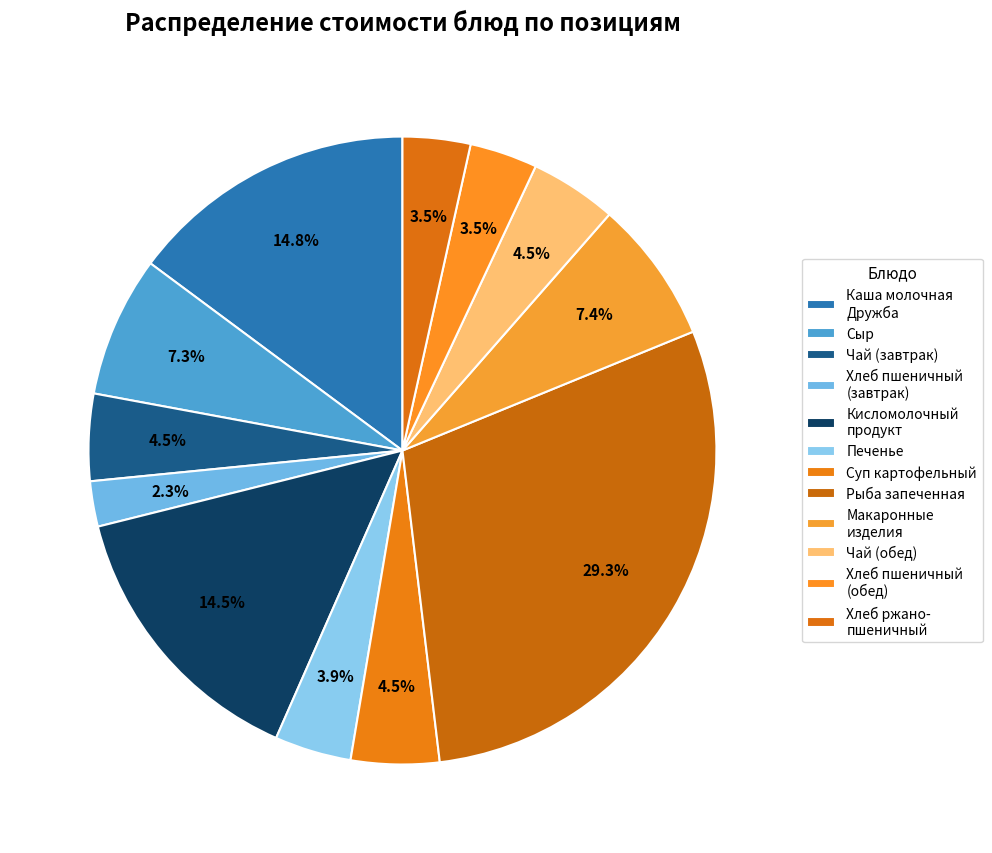

How much of the chart is everything except Печенье?

96.1%